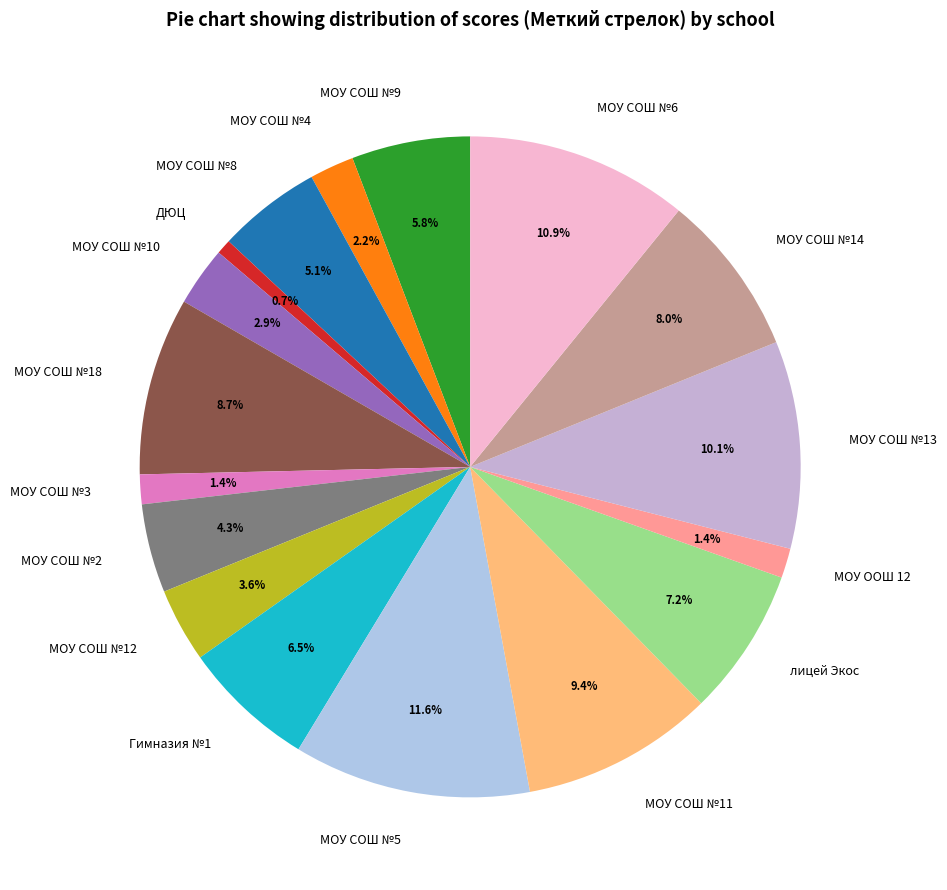

How many segments does this pie chart have?

17